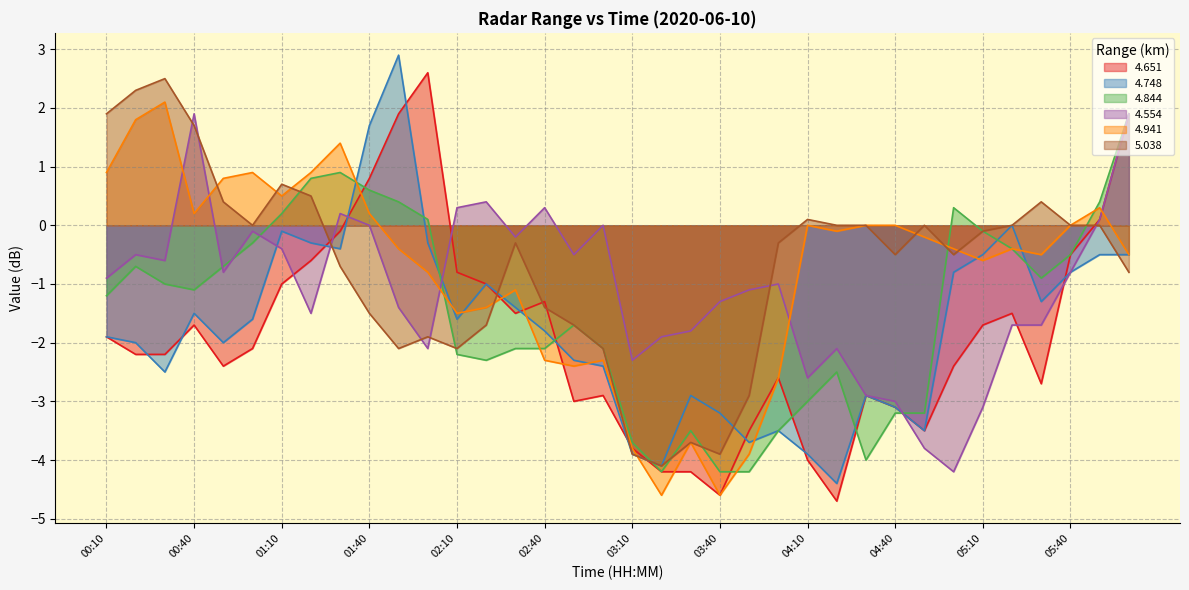

The value of 4.651 at 05:40 is -0.8. True or false?

False